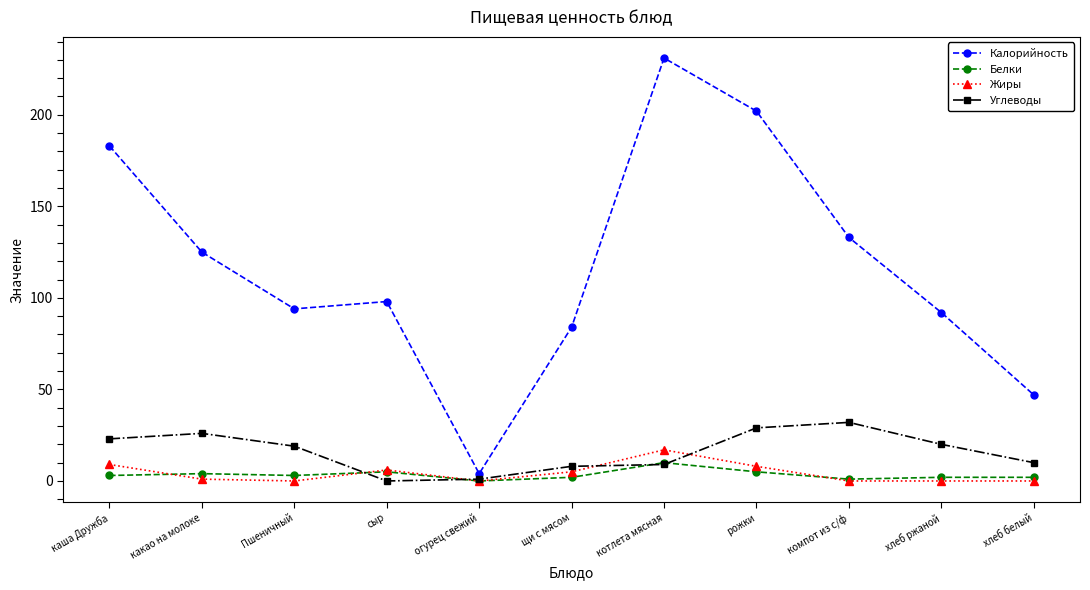

The value of Калорийность at компот из с/ф is 183. True or false?

False